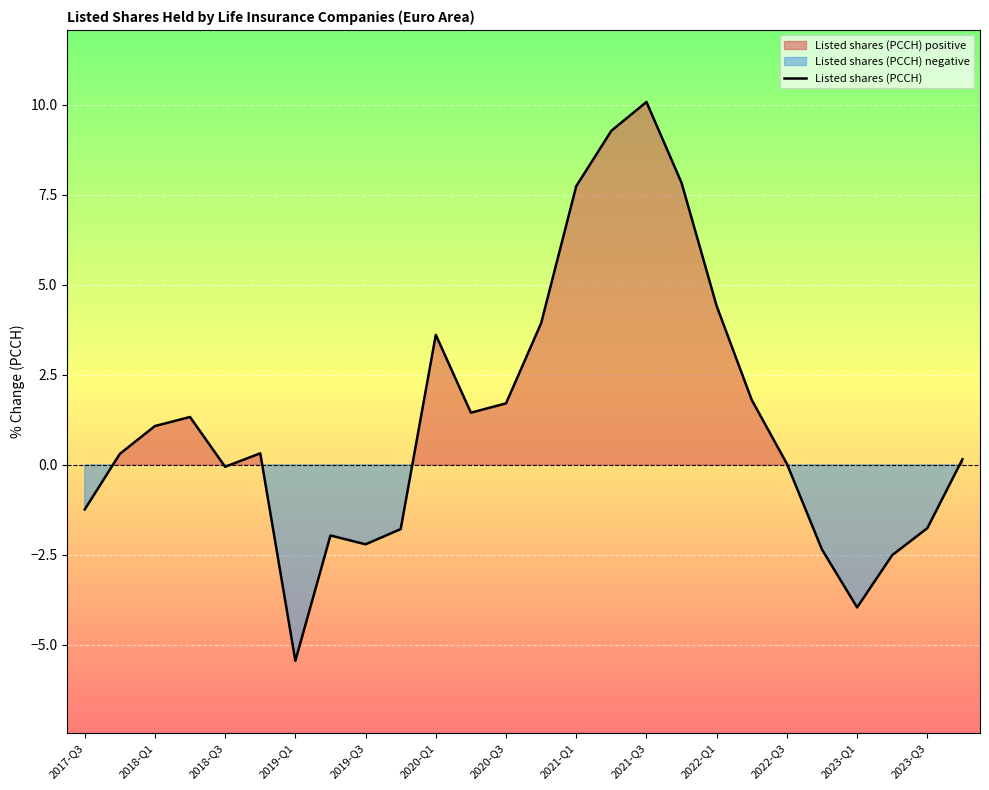

How many distinct data groups are displayed?

1